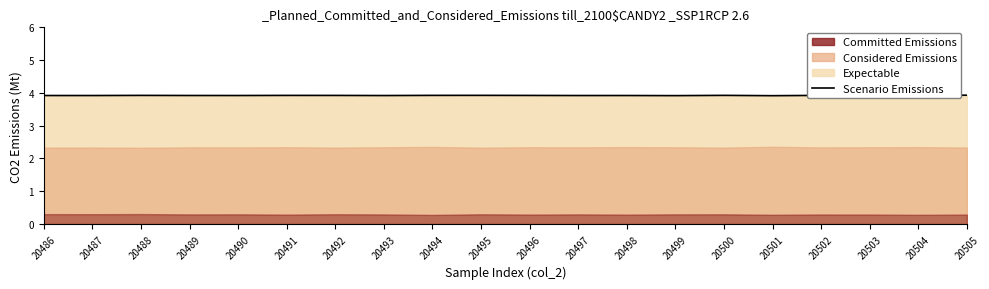

What is the ratio of the value at 20501 to the value at 20493?

1.0